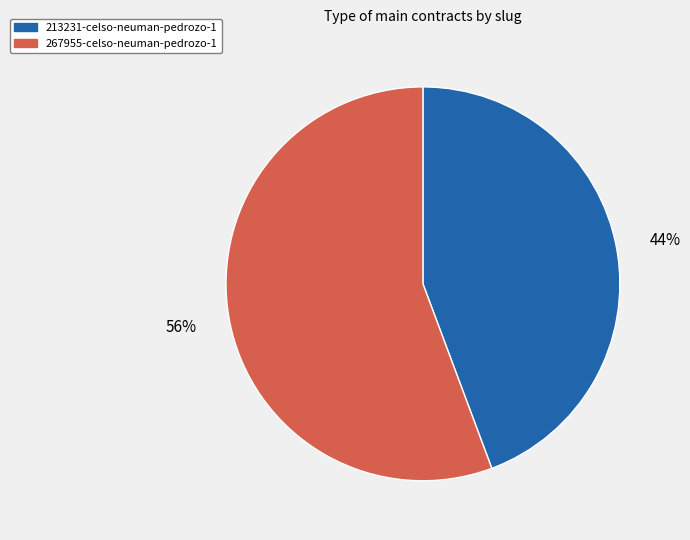

How many segments does this pie chart have?

2